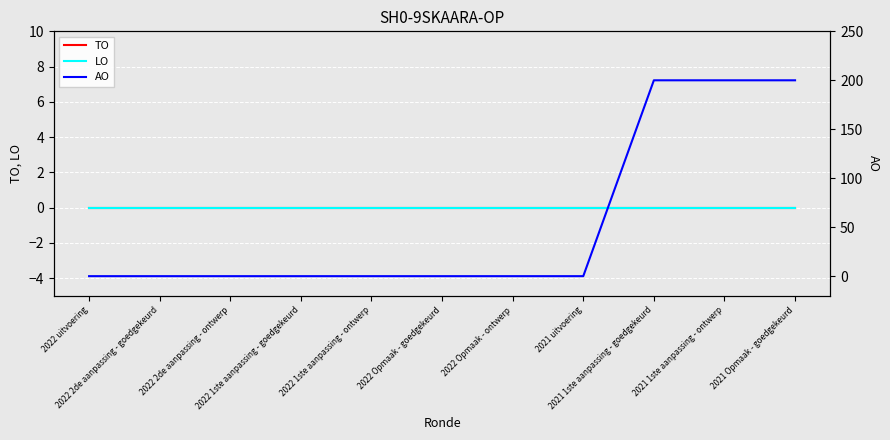

Which series has the widest spread of values?

AO